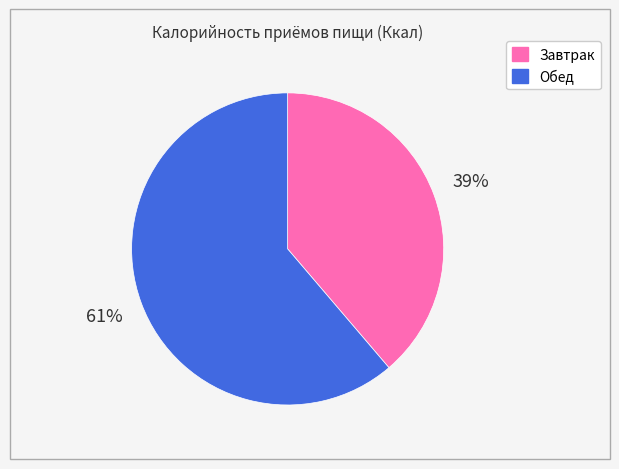

To the nearest percent, what is the combined percentage of Завтрак and Обед?

100%